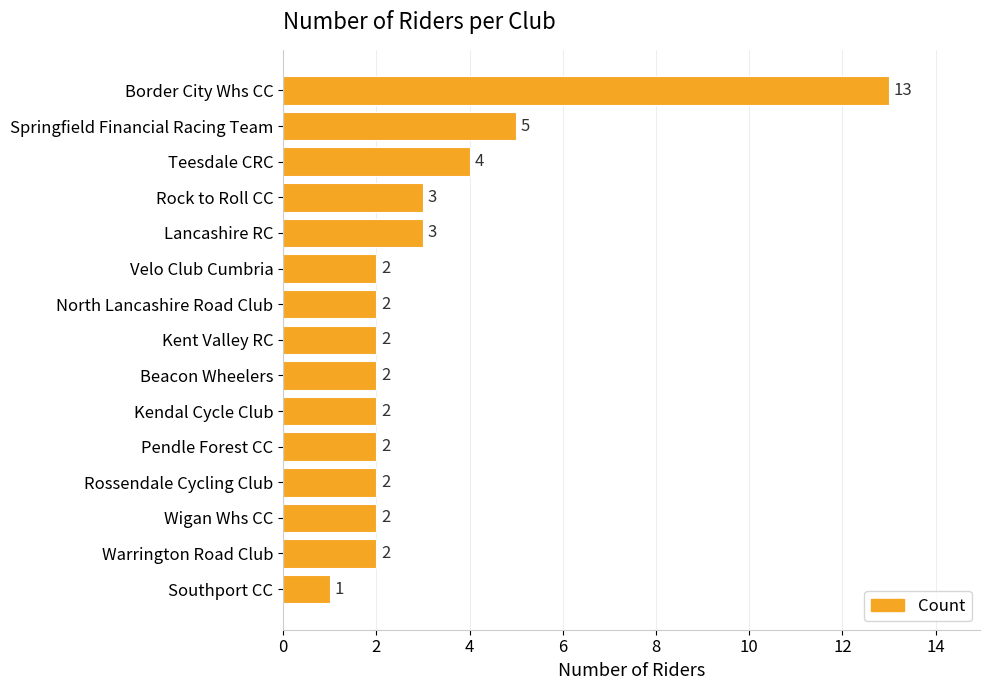

What is the average value?

3